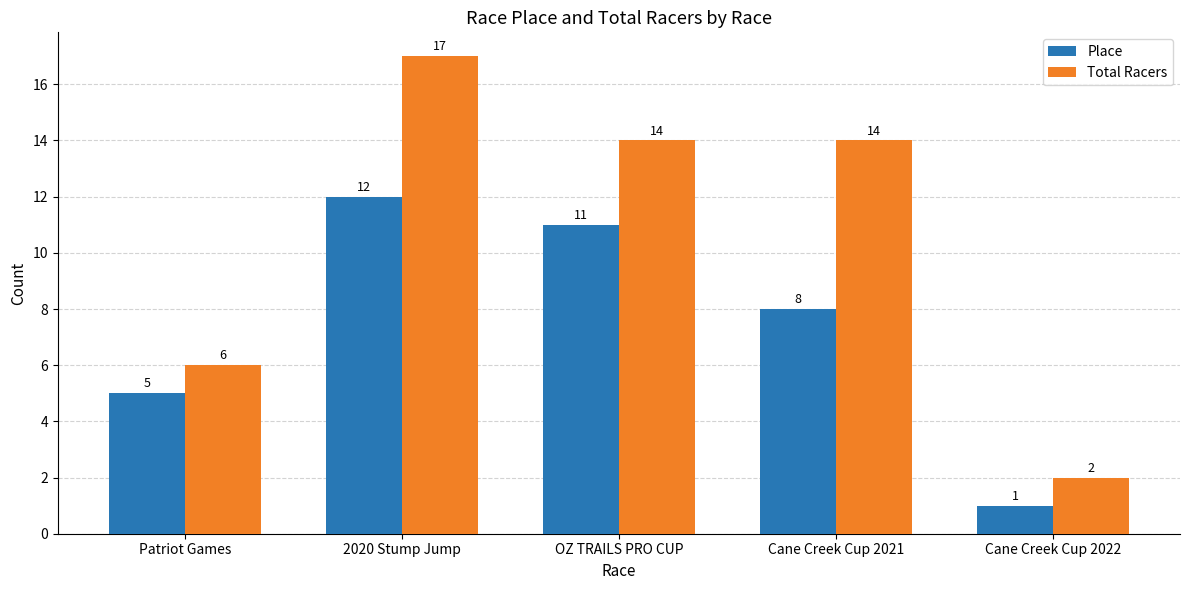

Are the bars grouped side by side (vs. stacked)?

Yes